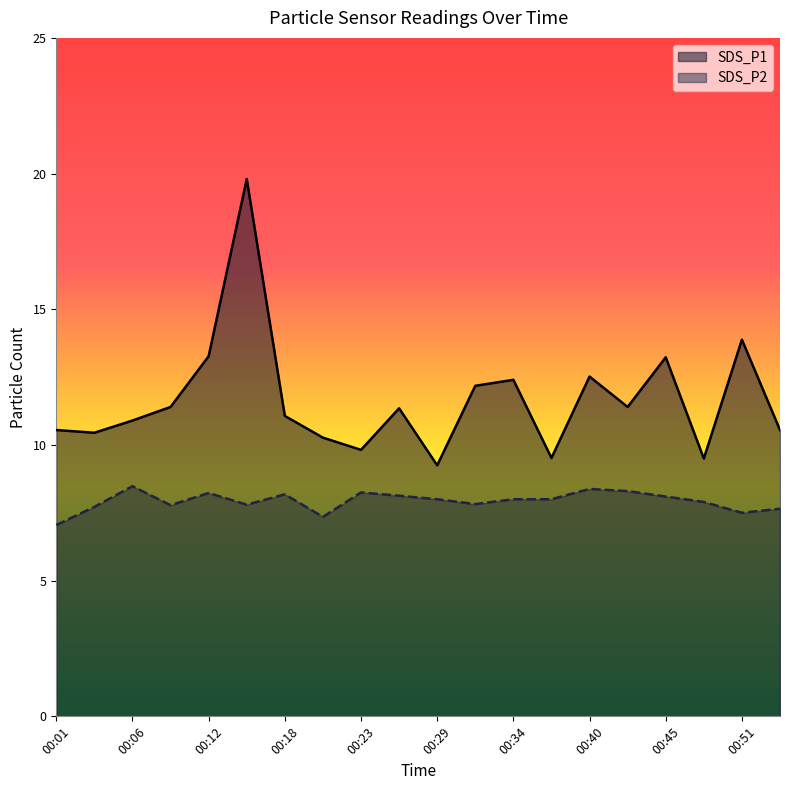

Reading right to left, extract all data points from this chart.

SDS_P1: 10.6	13.9	9.5	13.2	11.4	12.5	9.5	12.4	12.2	9.2	11.3	9.8	10.3	11.1	19.8	13.3	11.4	10.9	10.4	10.6
SDS_P2: 7.7	7.5	7.9	8.1	8.3	8.4	8.0	8.0	7.8	8.0	8.1	8.2	7.3	8.2	7.8	8.2	7.8	8.5	7.7	7.0